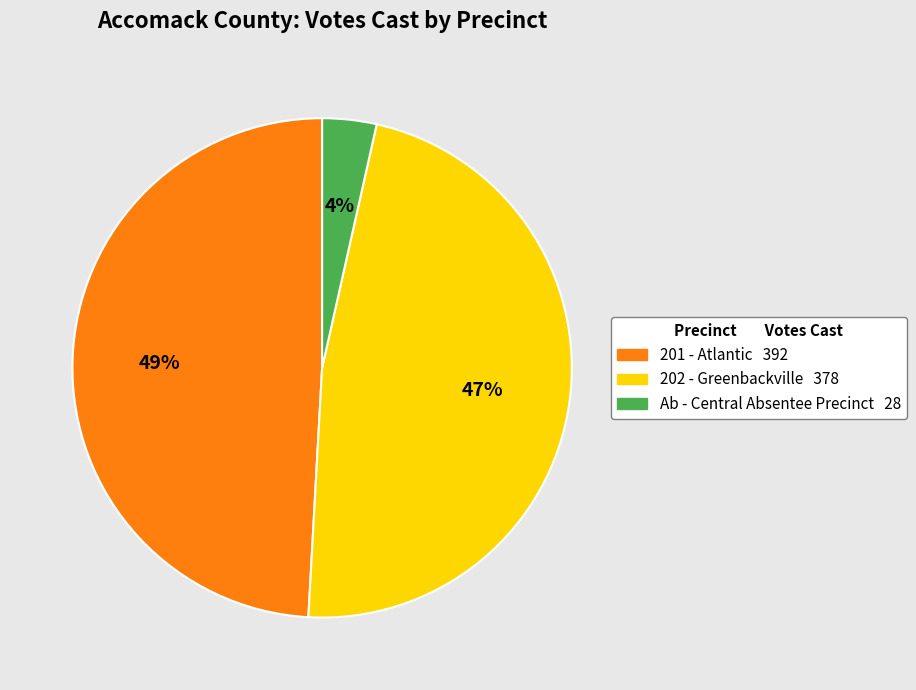

To the nearest percent, what percentage of the pie is Ab - Central Absentee Precinct?

4%